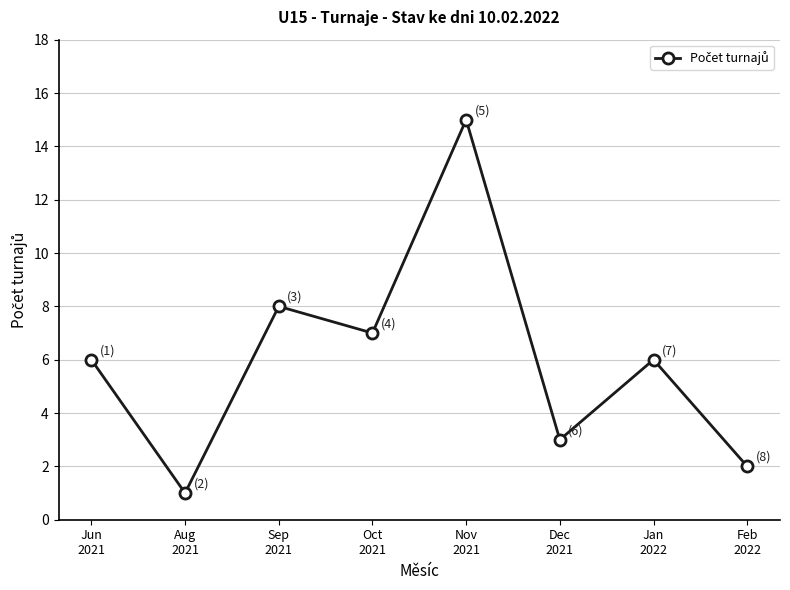

Approximately how many times larger is the value at Nov
2021 compared to Dec
2021?

5.0